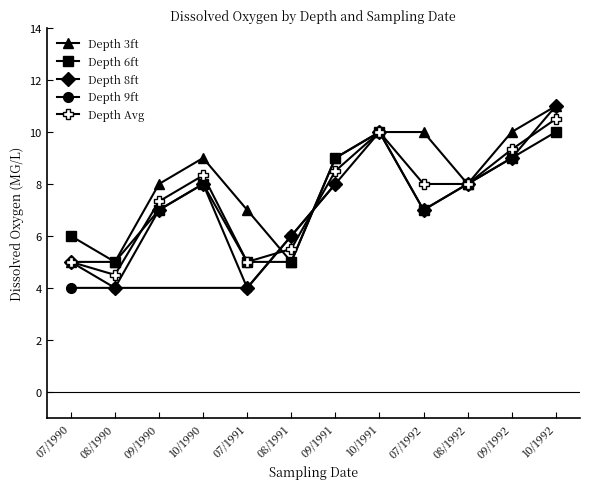

Is the value of Depth 8ft at 09/1991 greater than the value of Depth 6ft at 07/1991?

Yes